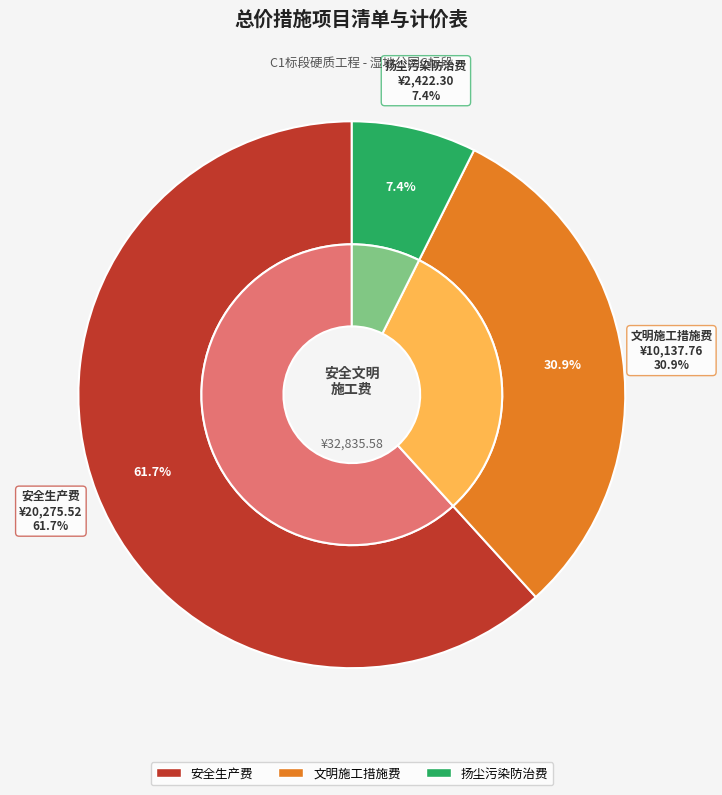

How many slices are in this pie chart?

3